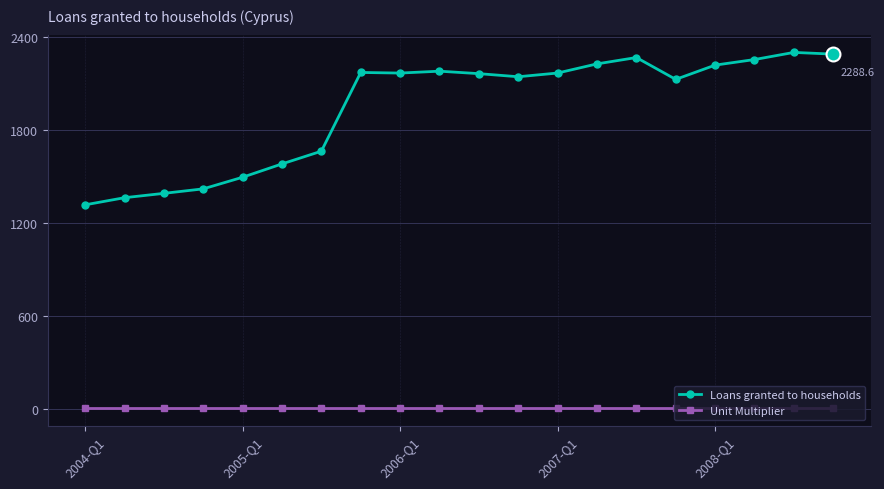

What is the greatest value displayed?

2299.6